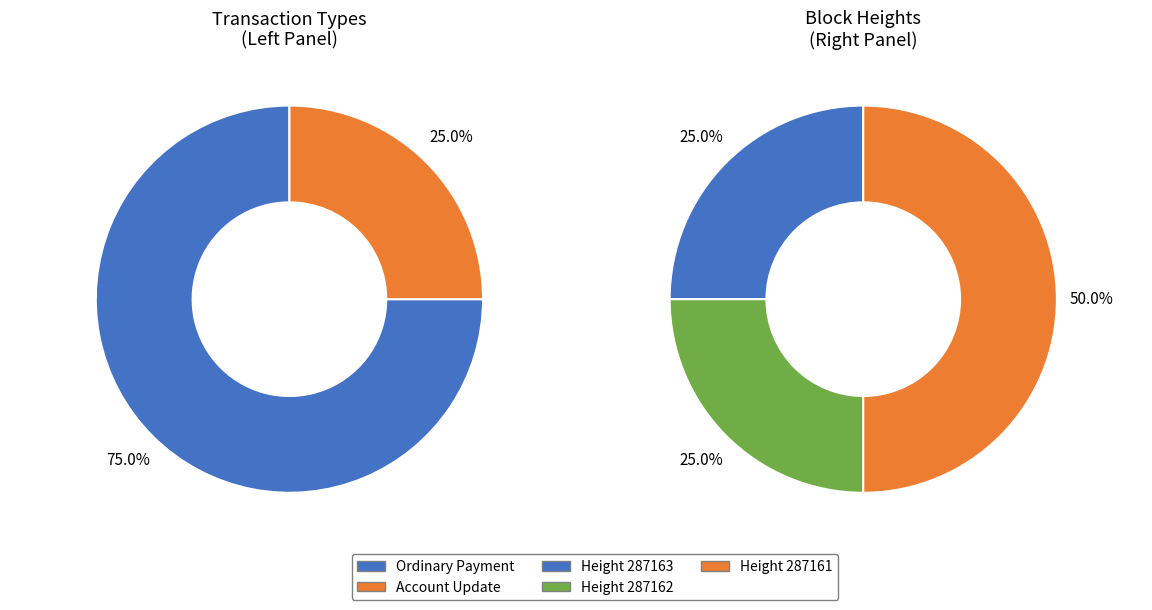

To the nearest percent, what portion does Height 287162-287163 represent?

50%